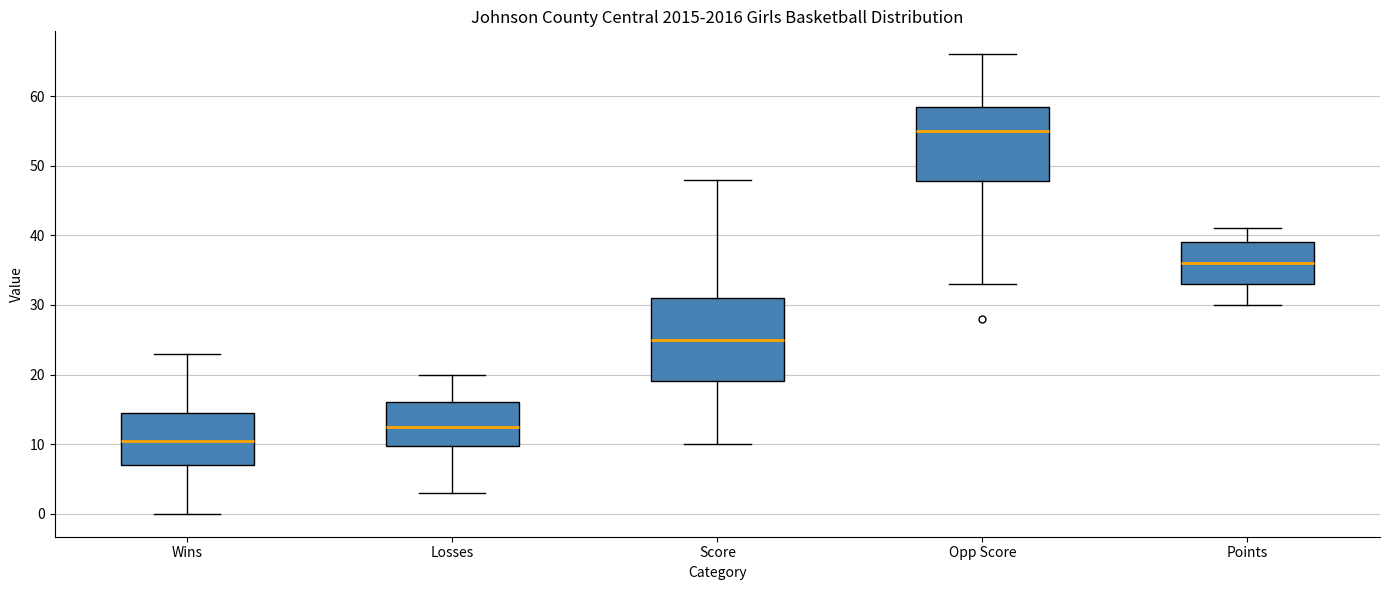

Reading left to right, read every box against the y-axis: the position of its median line, the range the box covers, and the ends of its whiskers. The values are not printed on the chart, so give them approximately, as read against the axis.

Wins: median 11, box 7 to 15, whiskers 0 to 23
Losses: median 13, box 10 to 16, whiskers 3 to 20
Score: median 25, box 19 to 31, whiskers 10 to 48
Opp Score: median 55, box 48 to 59, whiskers 33 to 66
Points: median 36, box 33 to 39, whiskers 30 to 41